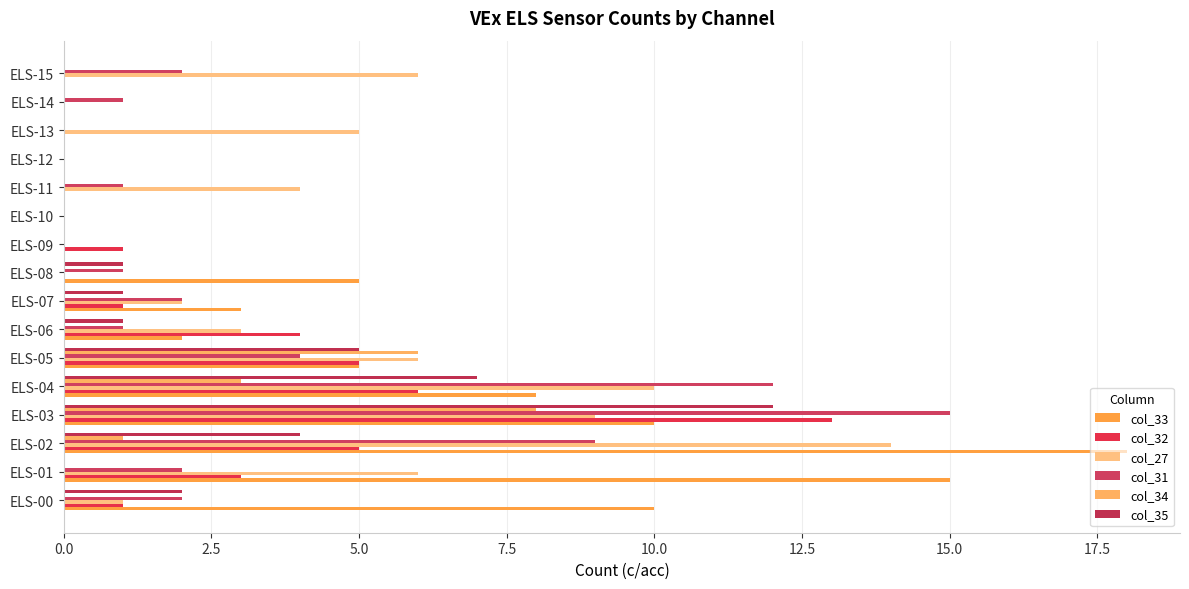

How many data points does each series have?

16